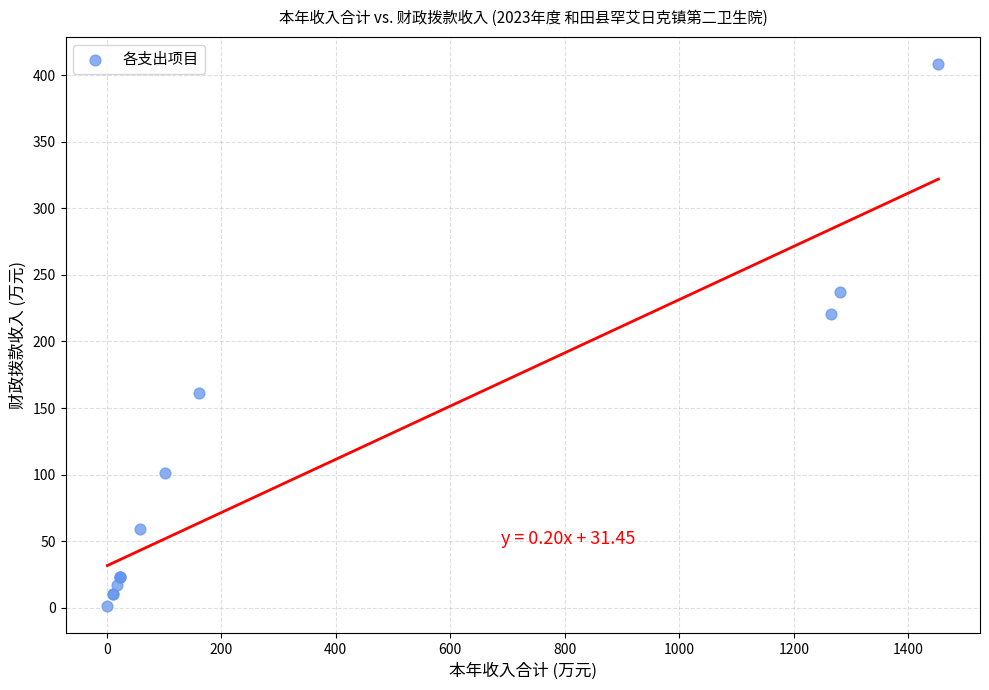

What Y value in the scatter plot is closest to 204?

220.4